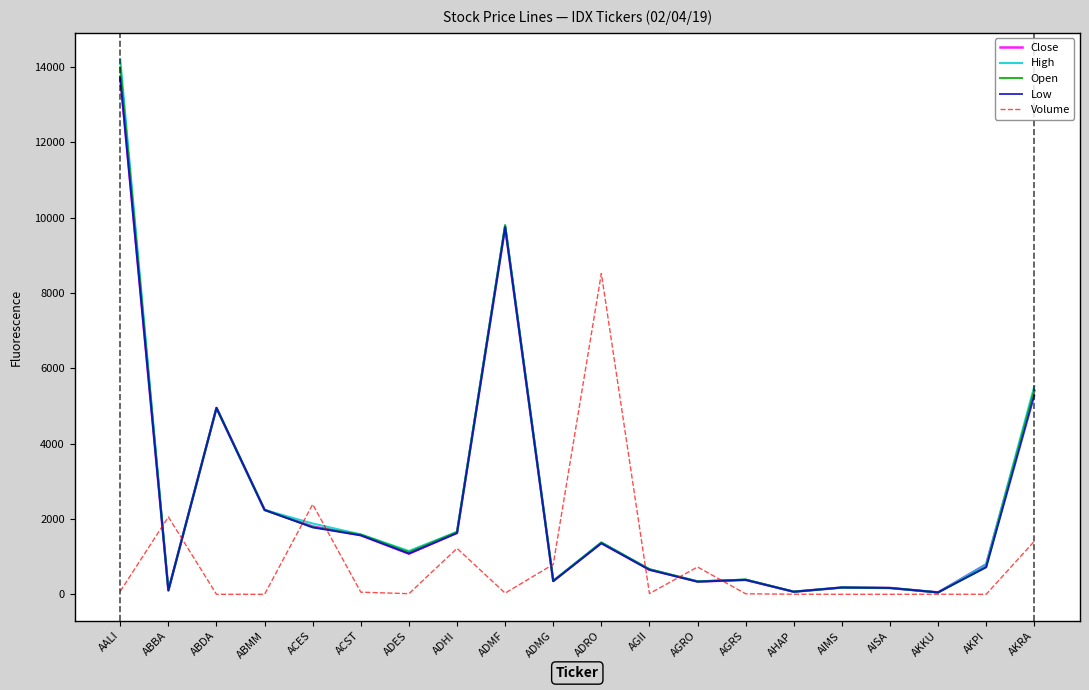

What are all the series names shown in the legend?

Close, High, Open, Low, Volume